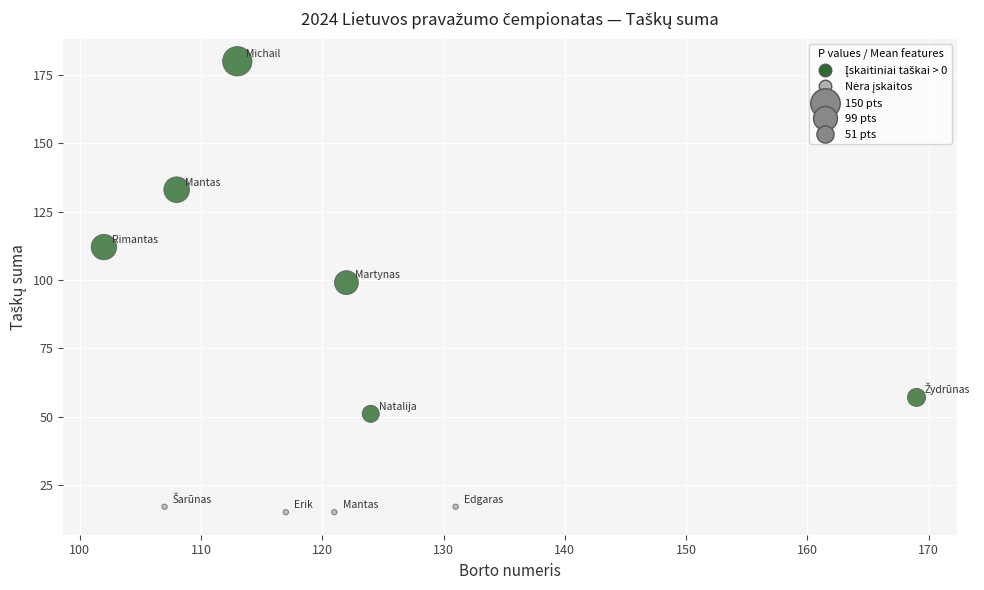

What Y value in the scatter plot is closest to 97?

99